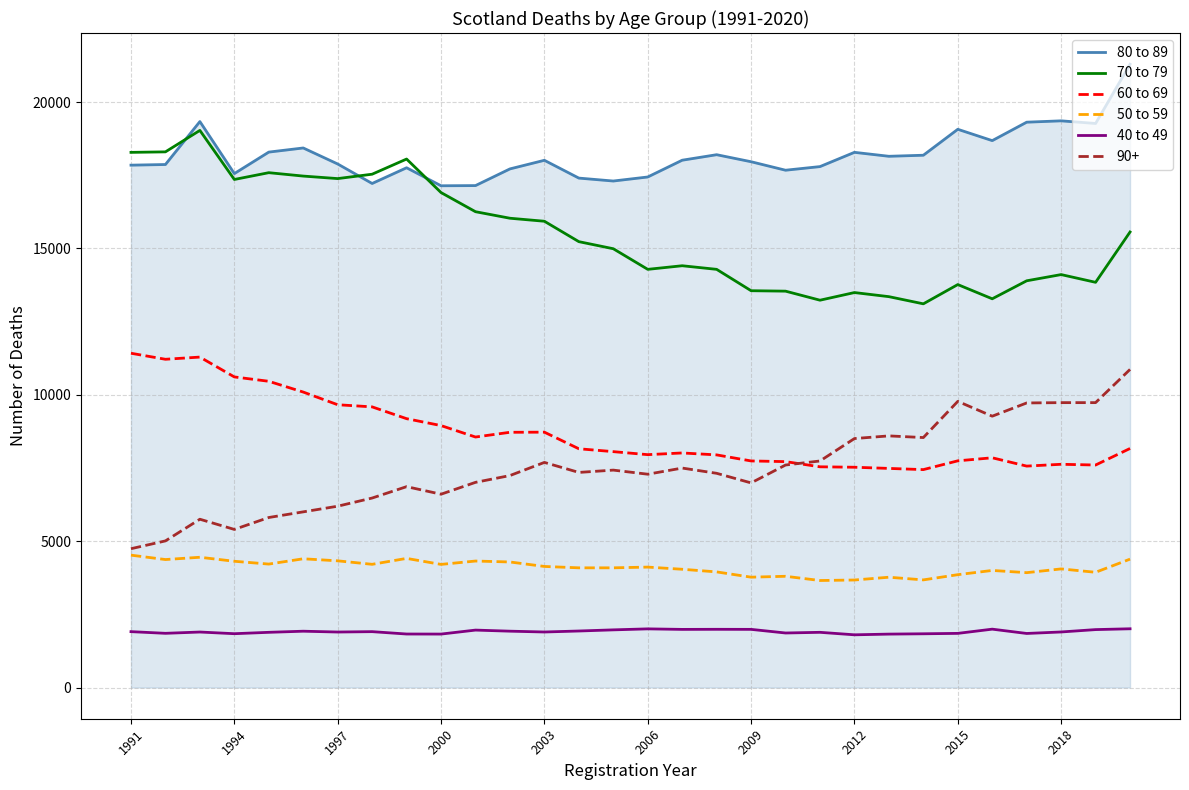

What is the average value of the 50 to 59 series?

4099